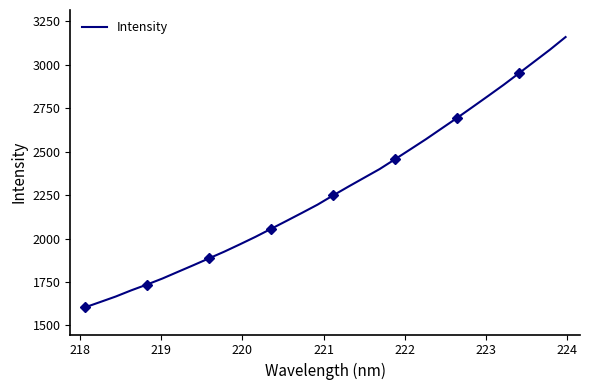

How many data points does each series have?

32